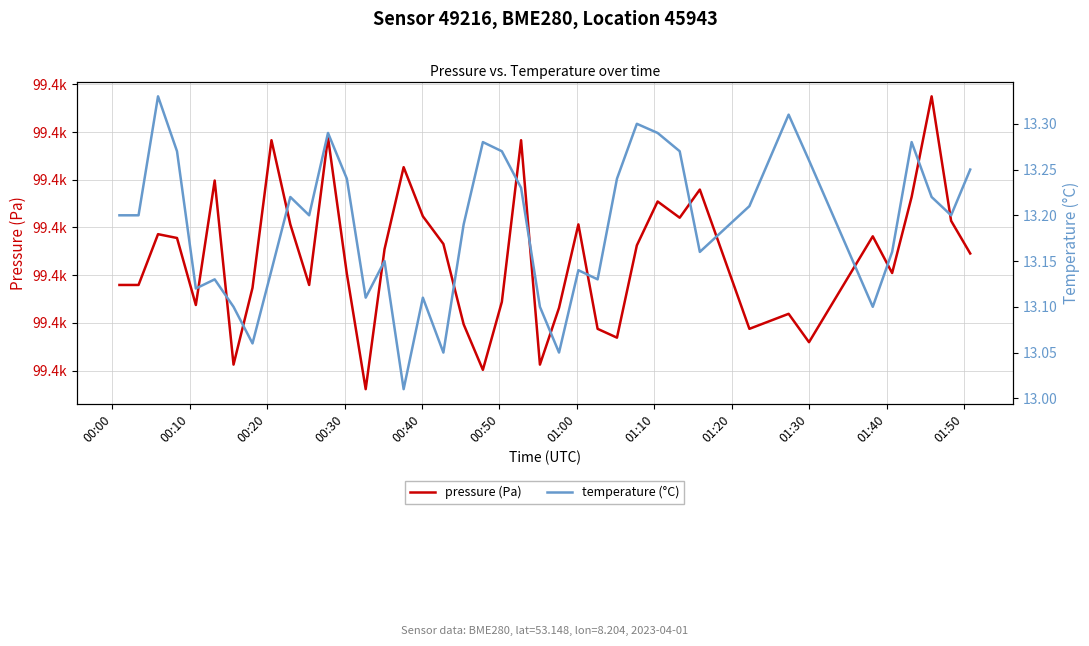

What is the average value of the pressure (Pa) series?

99386.7